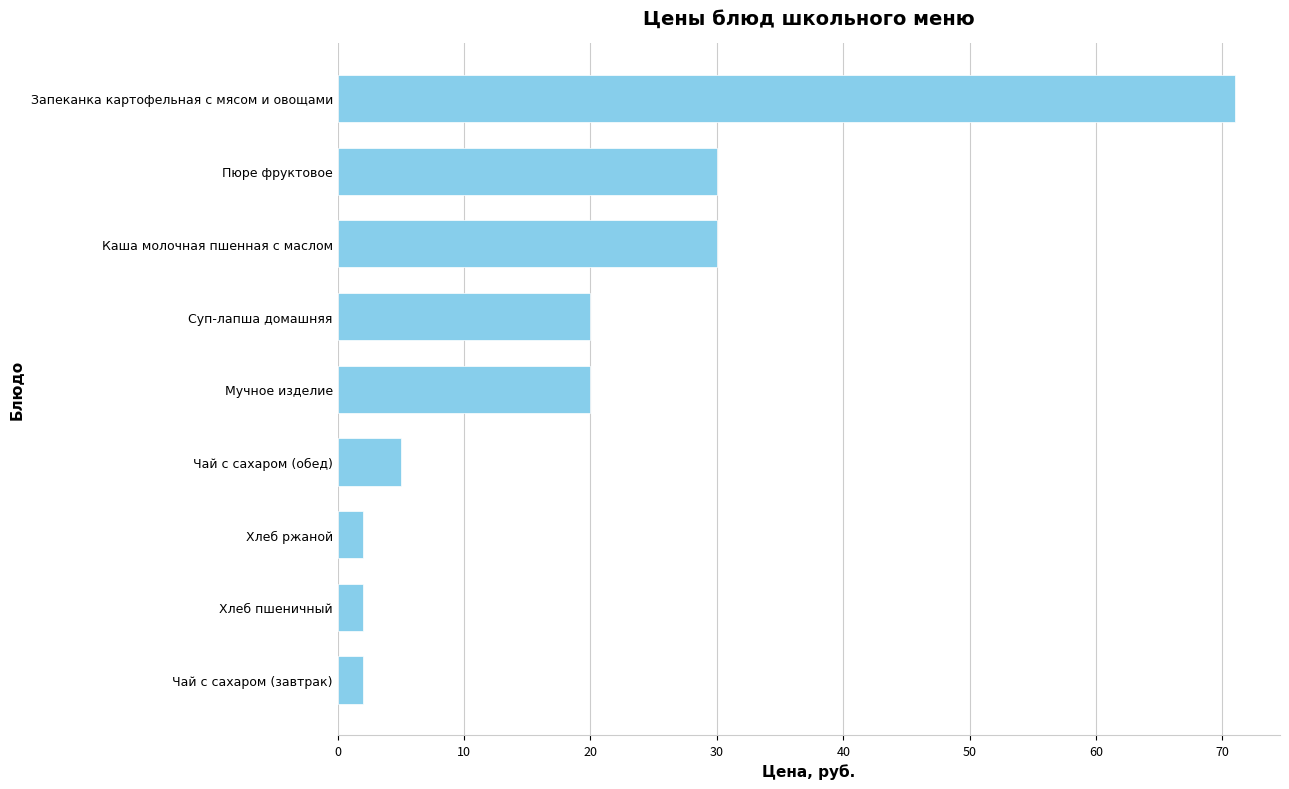

What is the difference between the second highest and second lowest values?

28